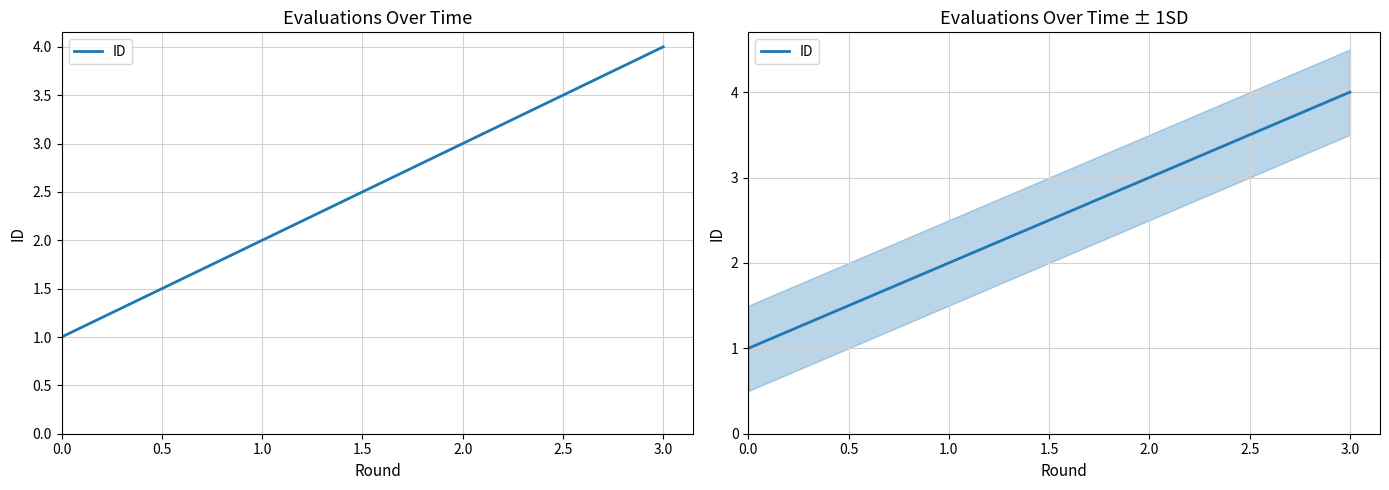

True or false: the data shows 3 at 1.0.

False